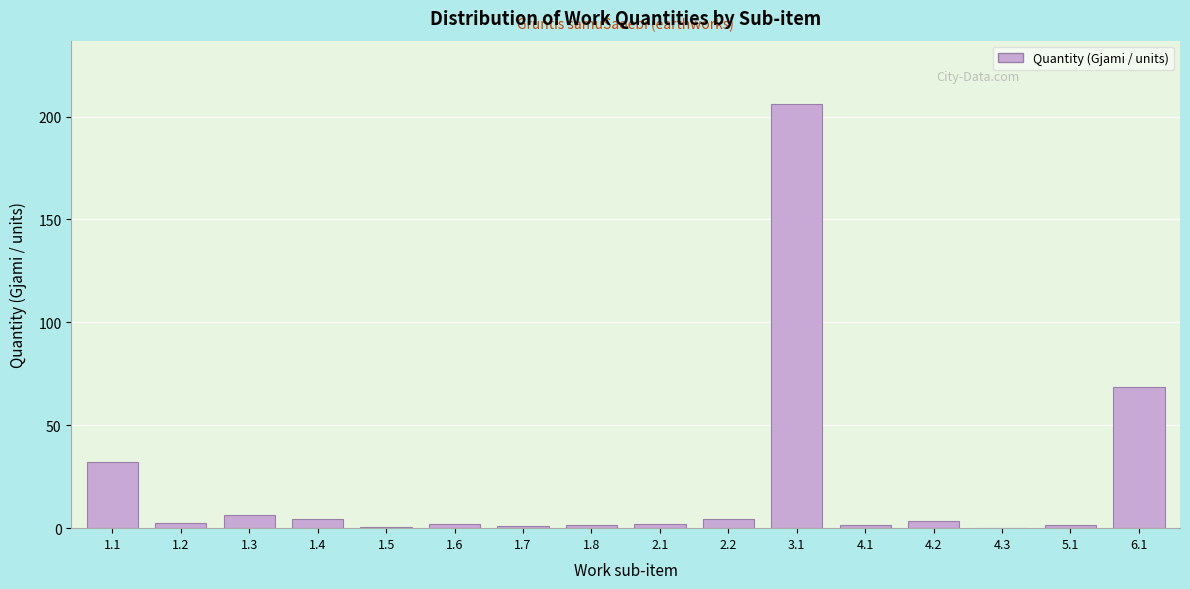

What is the greatest value displayed?

206.0